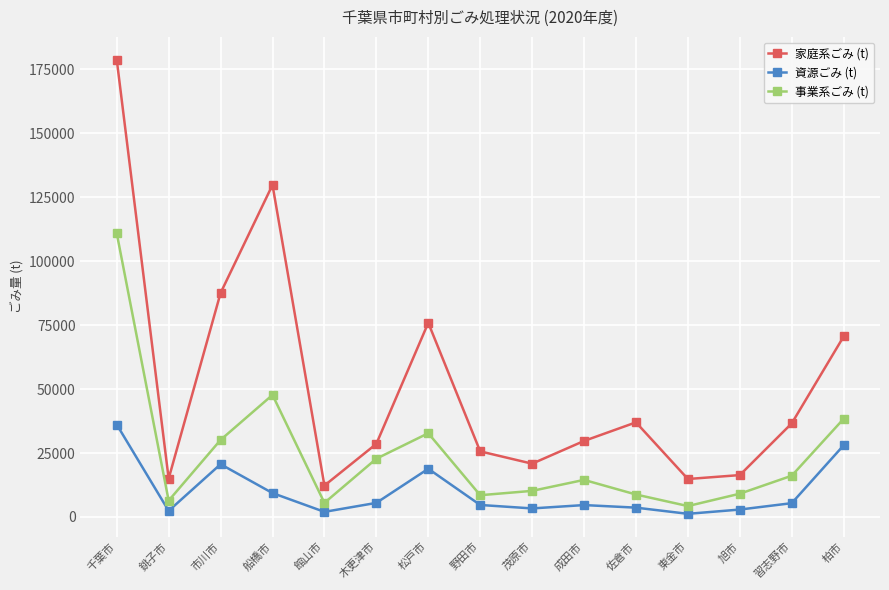

What is the highest value of the 家庭系ごみ (t) series?

178868